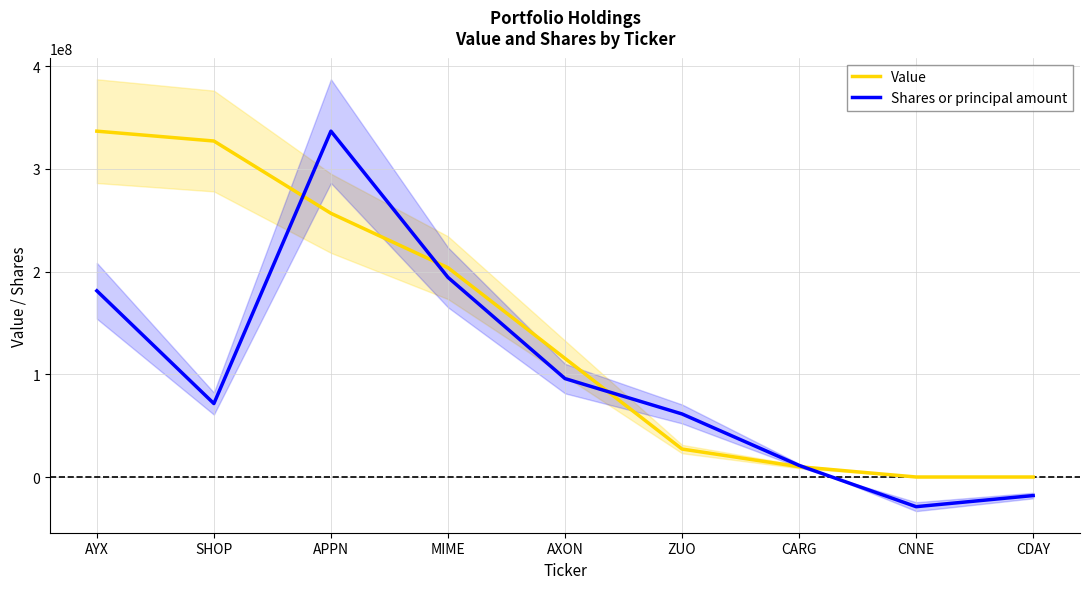

In Shares or principal amount, how many points are higher than both neighbors (excluding endpoints)?

1